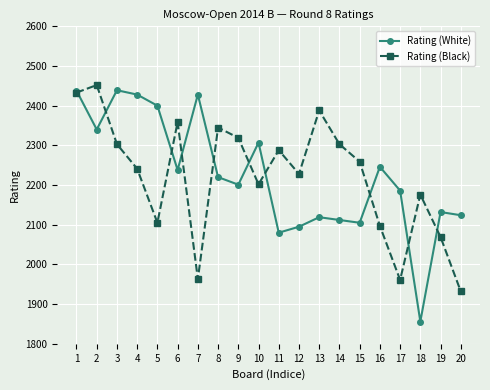

Is the value of Rating (White) at 4 greater than the value of Rating (Black) at 3?

Yes